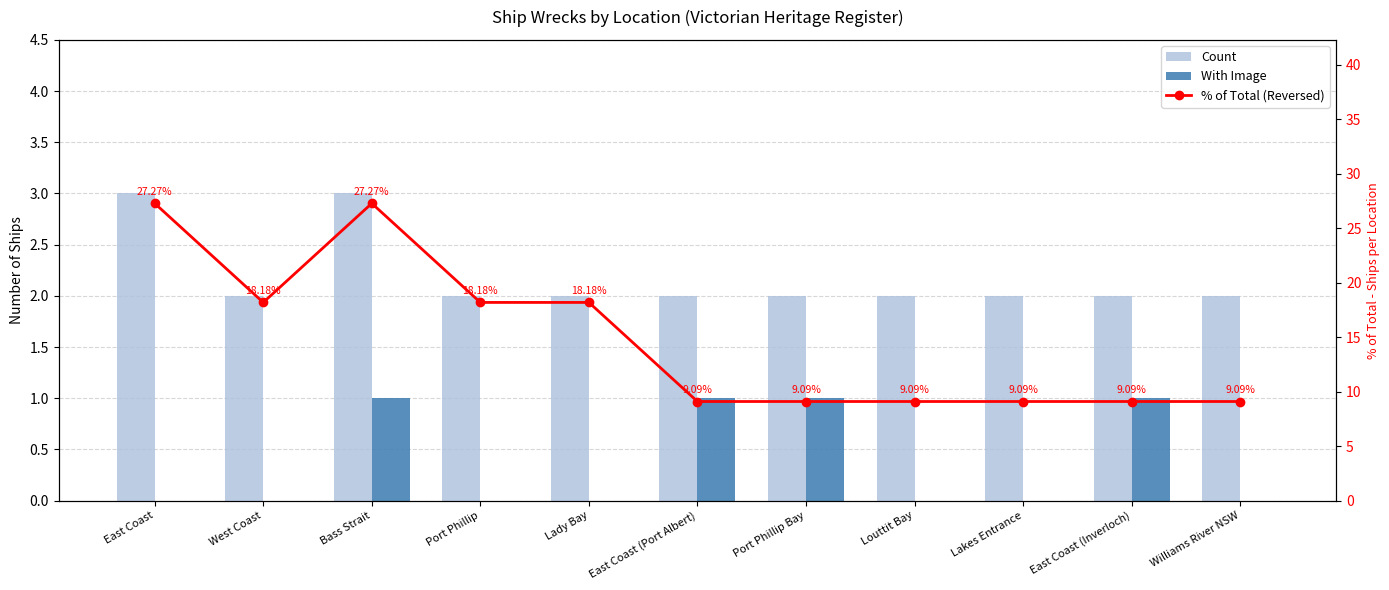

Does the chart contain stacked bars?

No